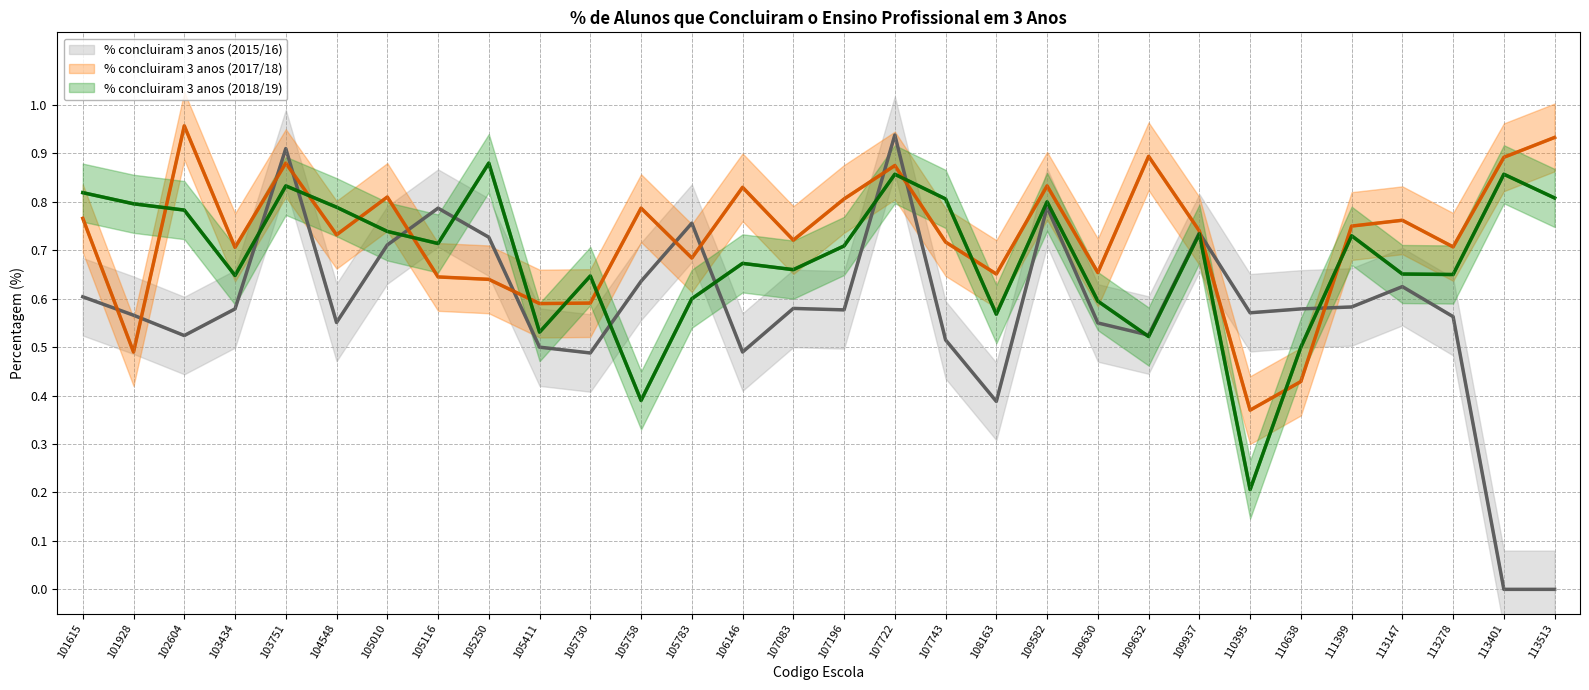

What is the spread (max minus min) of values at 105730?

0.2